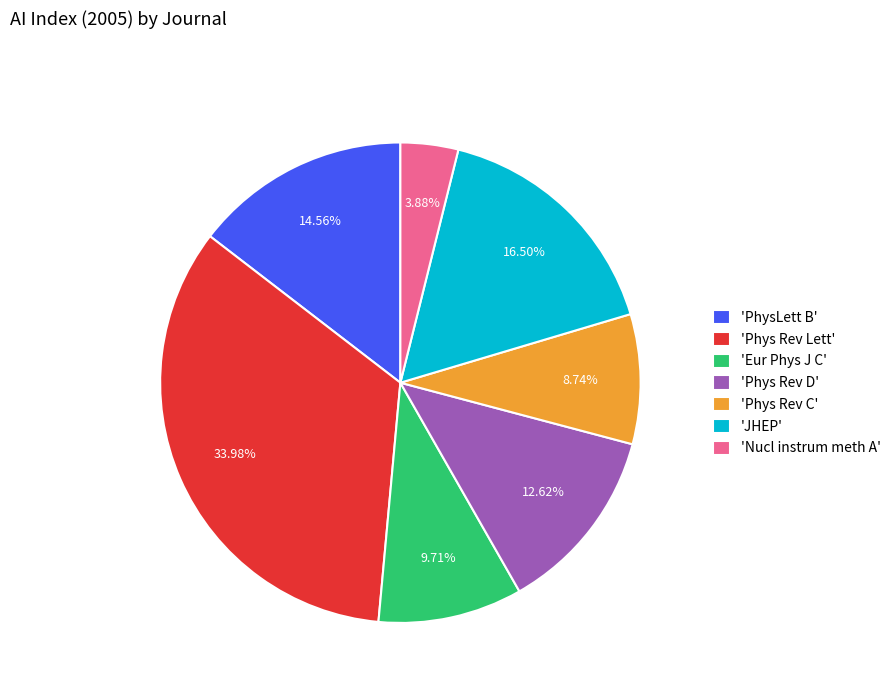

What is the smallest slice in the pie chart?

'Nucl instrum meth A'